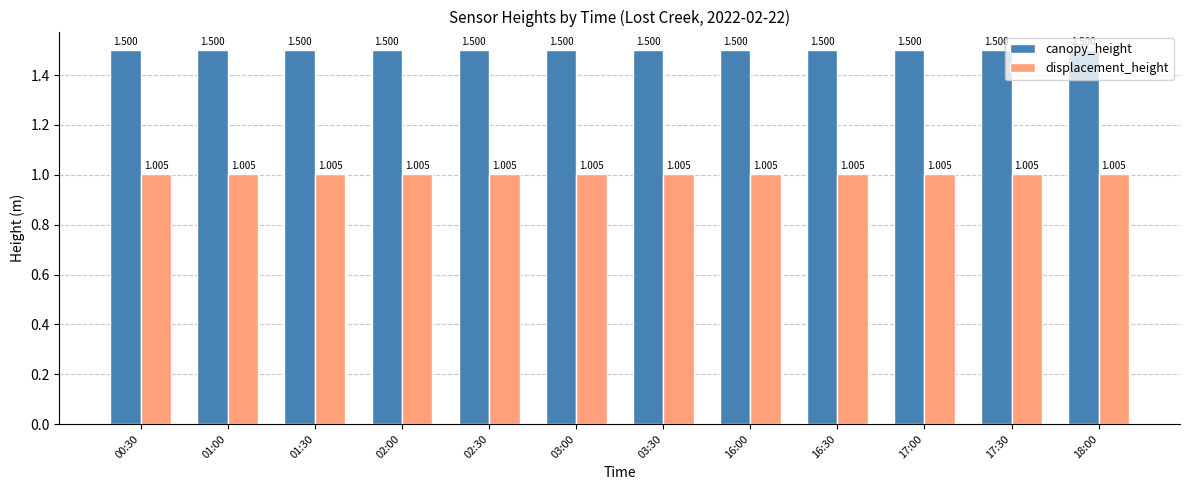

Rank the series by their maximum value, from lowest to highest.

displacement_height, canopy_height